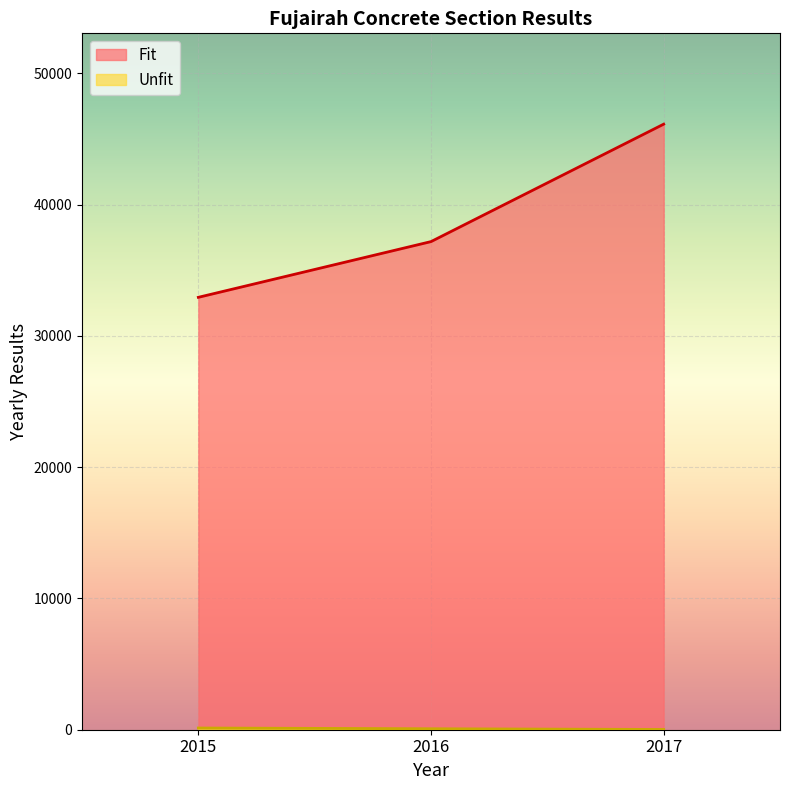

Where does the Fit series first go above 37182?

2017